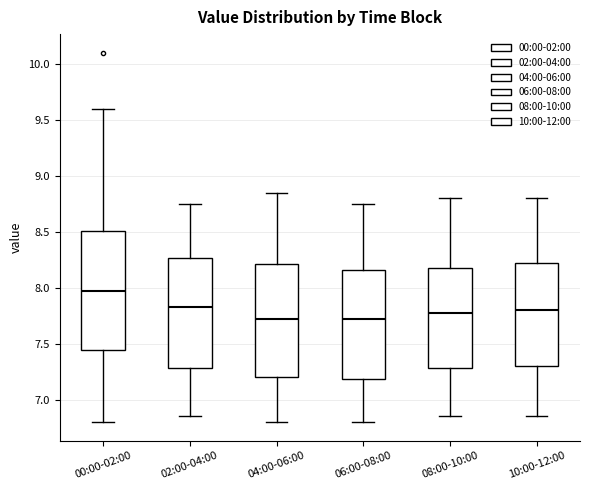

Which box has the highest median line?

00:00-02:00